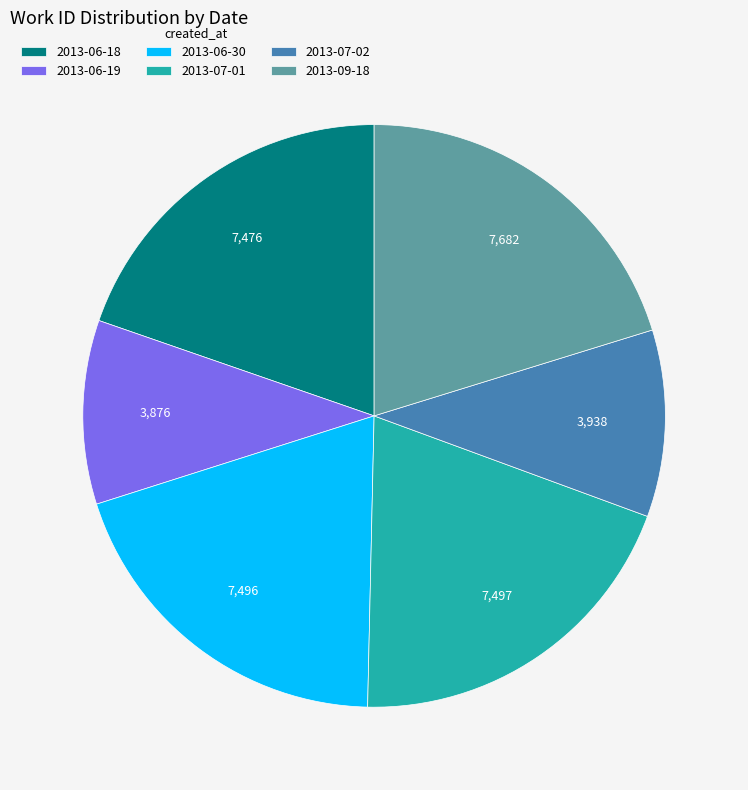

Does 2013-06-19 account for over 50% of the chart?

No